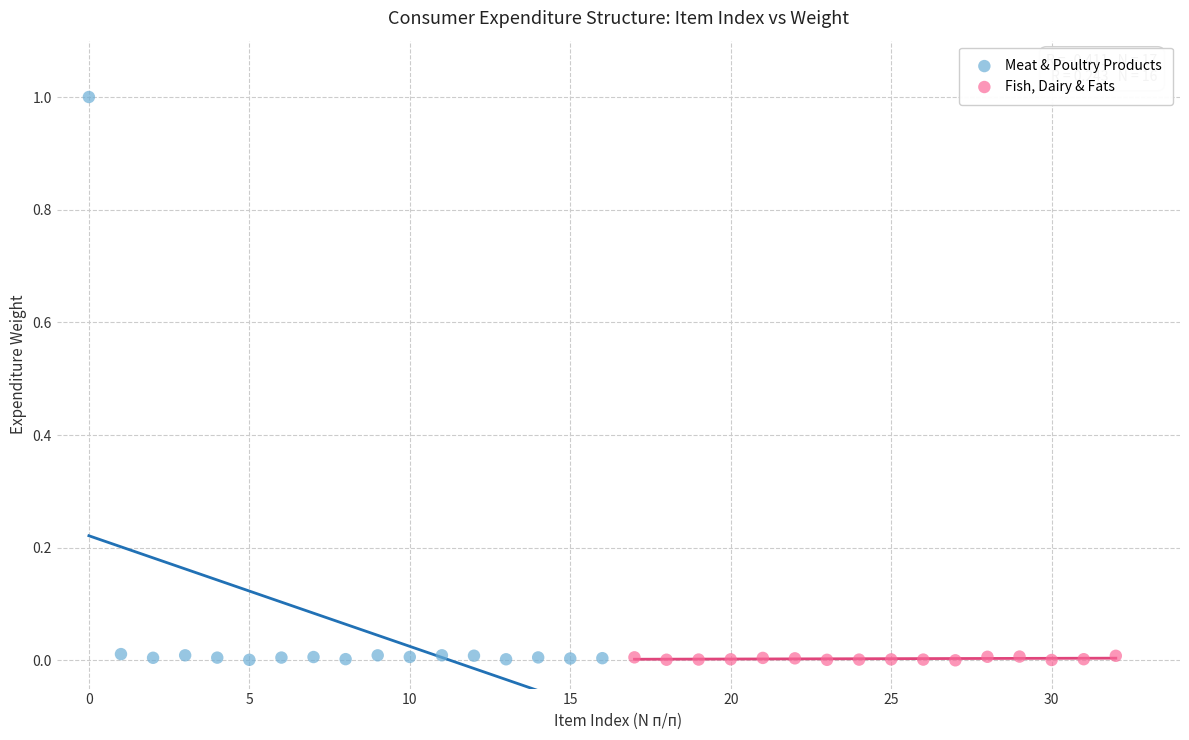

Which series has the largest Y range (max minus min)?

Meat & Poultry Products